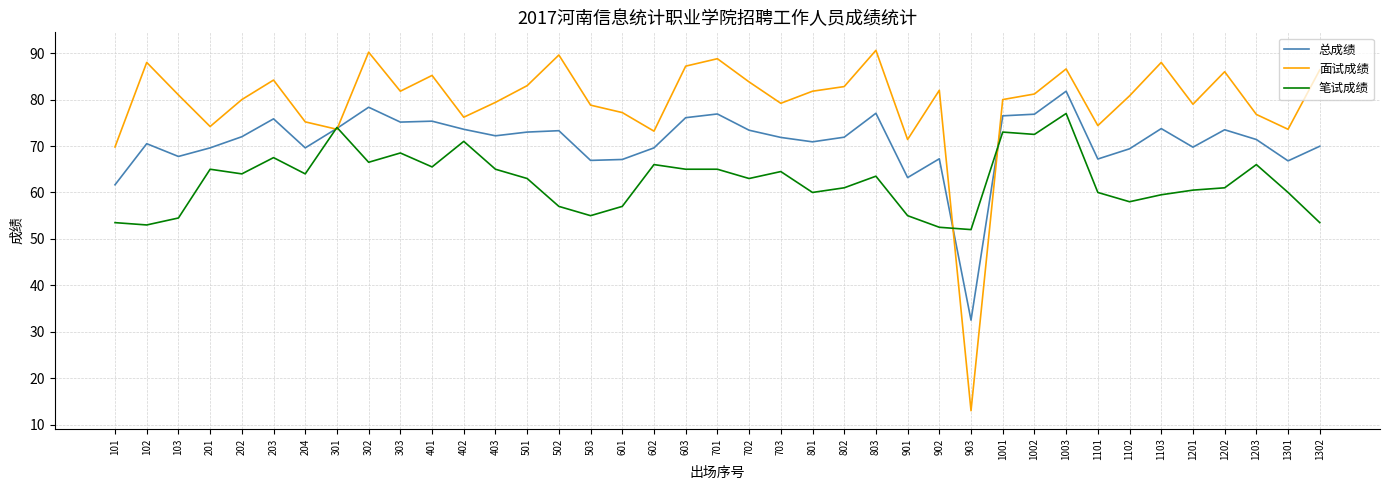

How many series are shown in this chart?

3